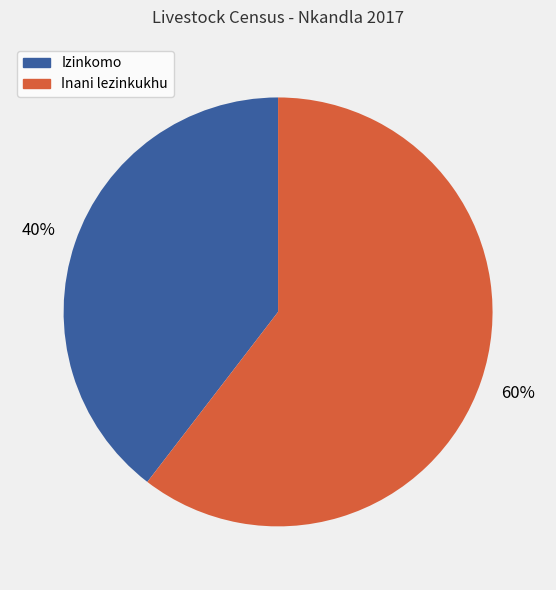

Approximately how many times larger is the value at Inani lezinkukhu compared to Izinkomo?

1.5